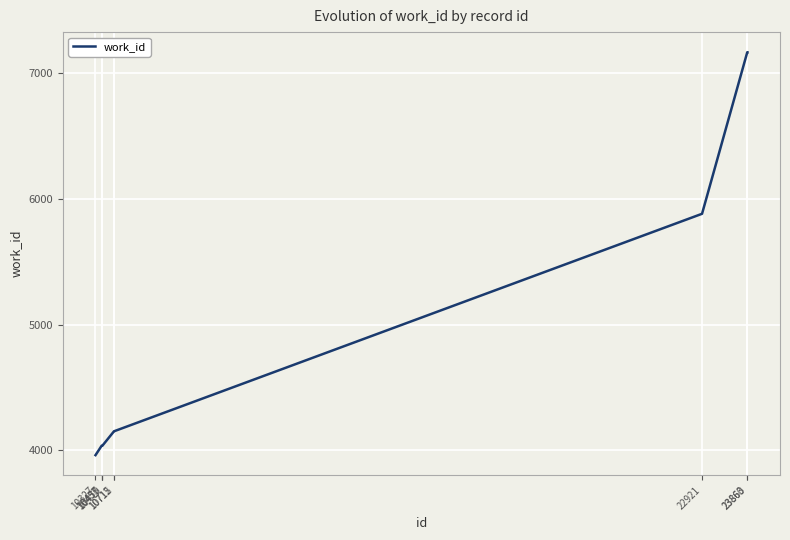

What is the ratio of the value at 10470 to the value at 10455?

1.0